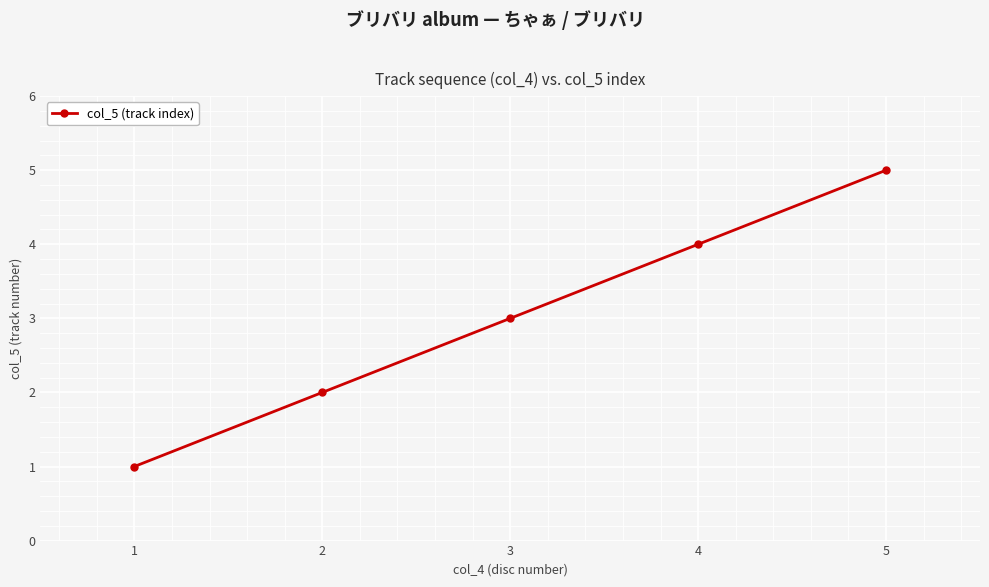

How many values are between 2 and 4?

3